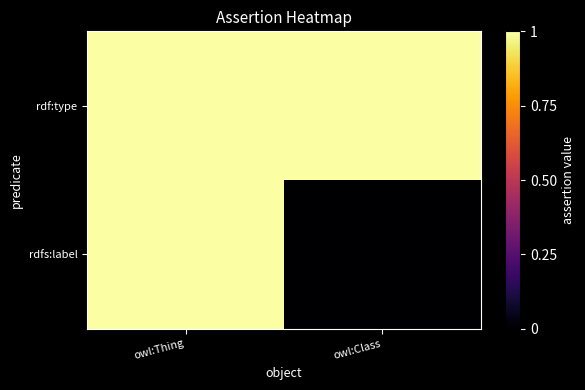

What is the maximum value shown in the chart?

1